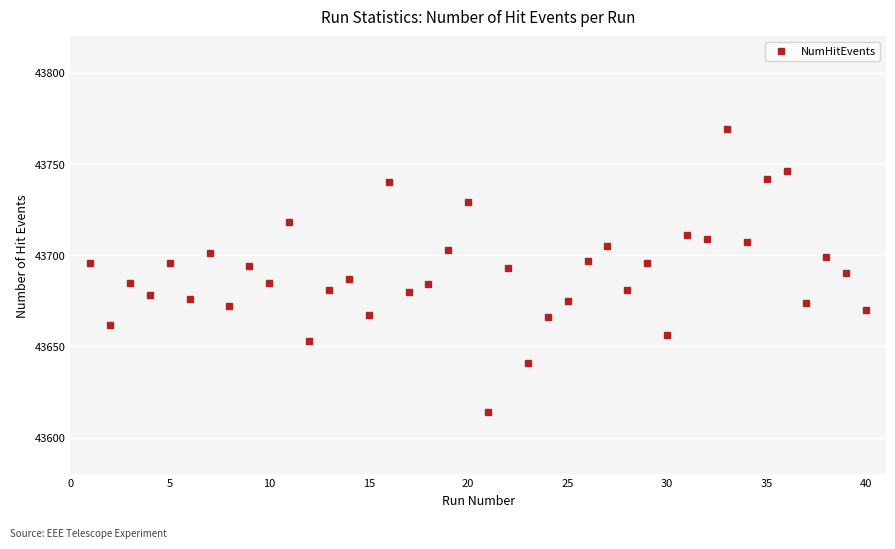

How many values are below 43690?

20